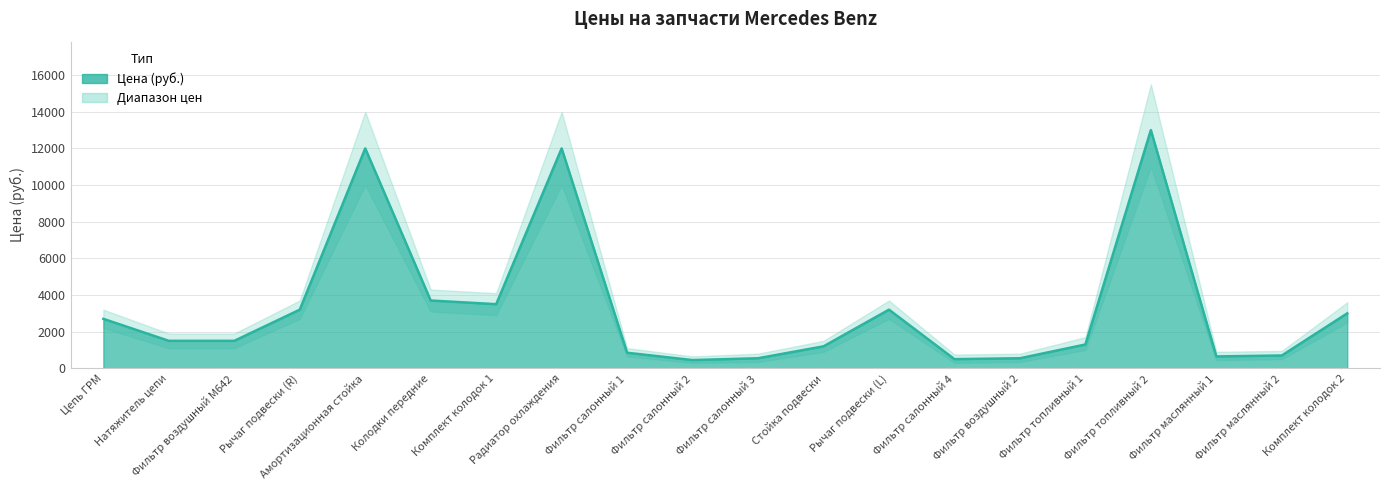

What is the greatest value displayed?

13000